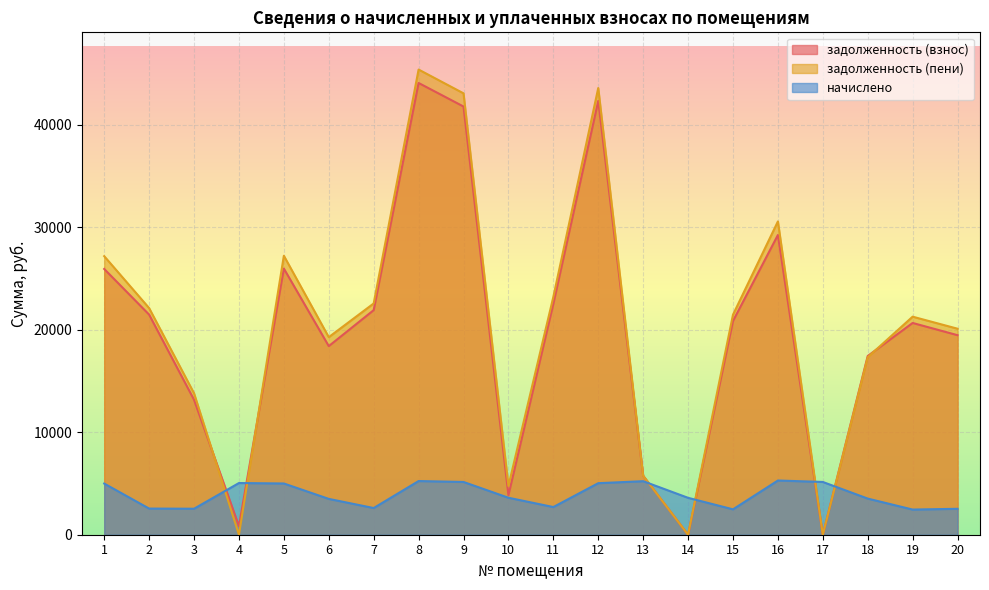

Which series changed the most between 4 and 18?

задолженность (пени)